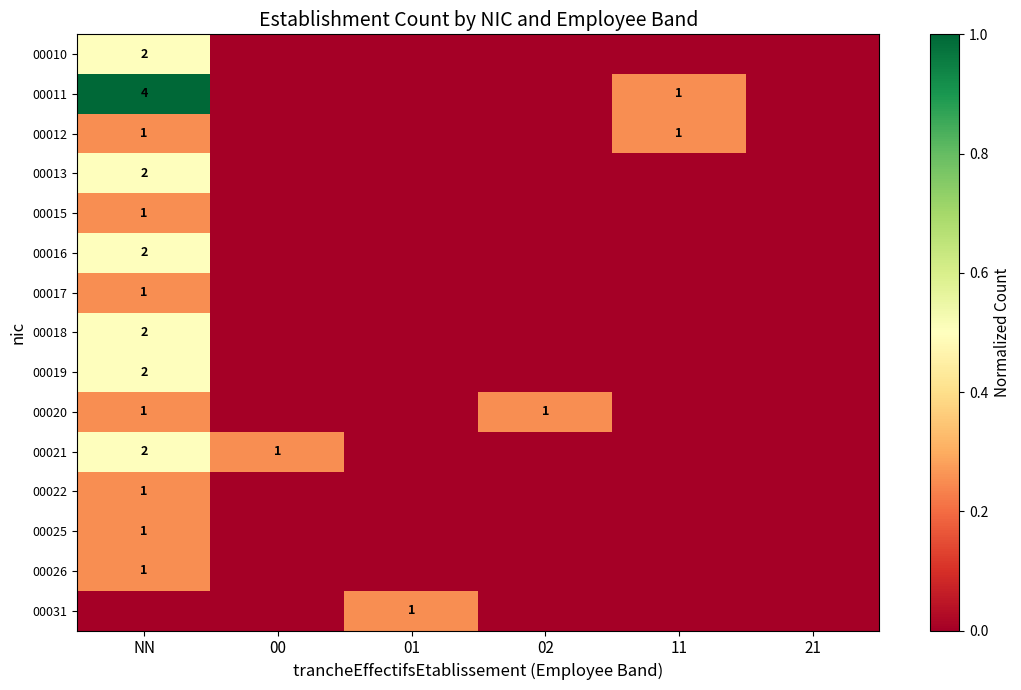

True or false: 00011 has a value of -0.6 at 00.

False